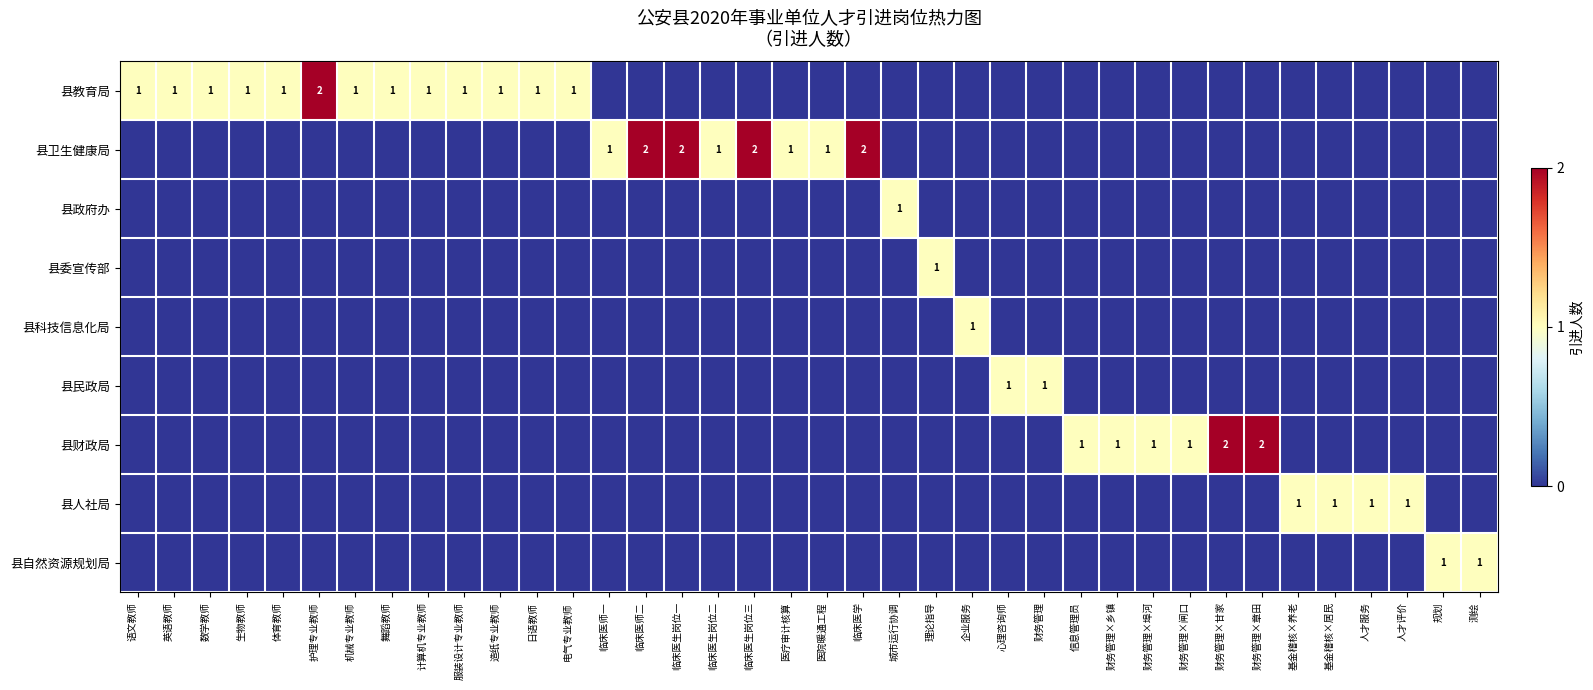

True or false: 县教育局 has a value of 1 at 生物教师.

True